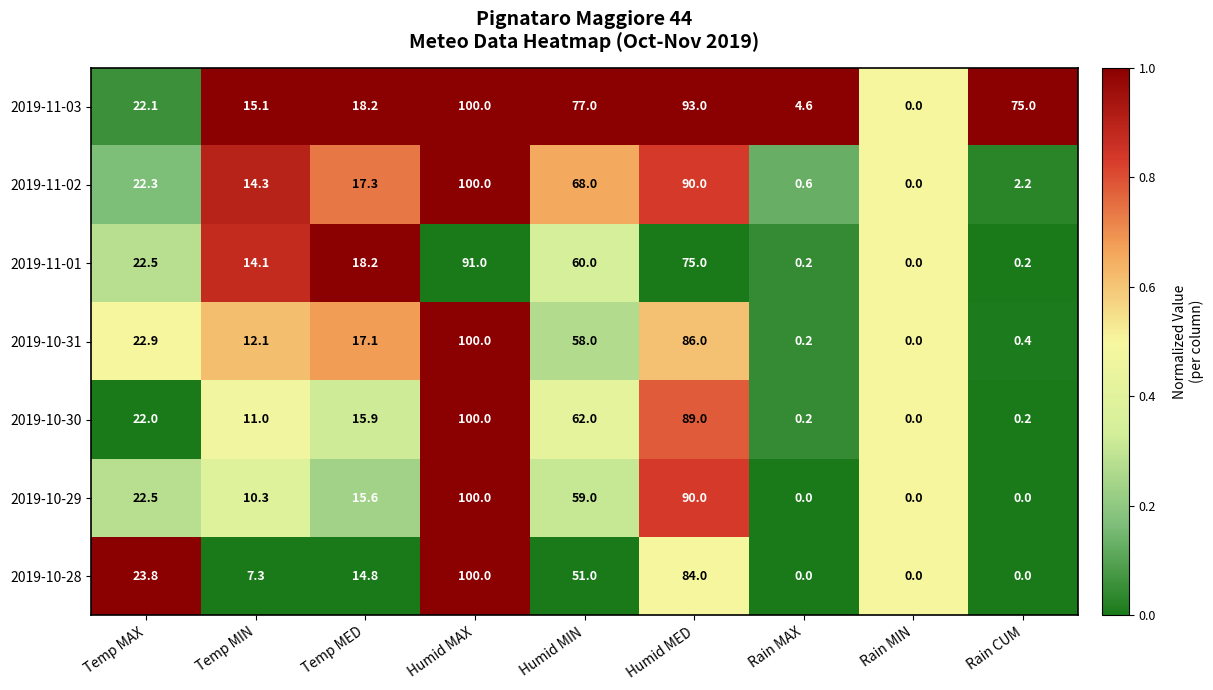

The value of 2019-10-30 at Temp MED is 26.2. True or false?

False